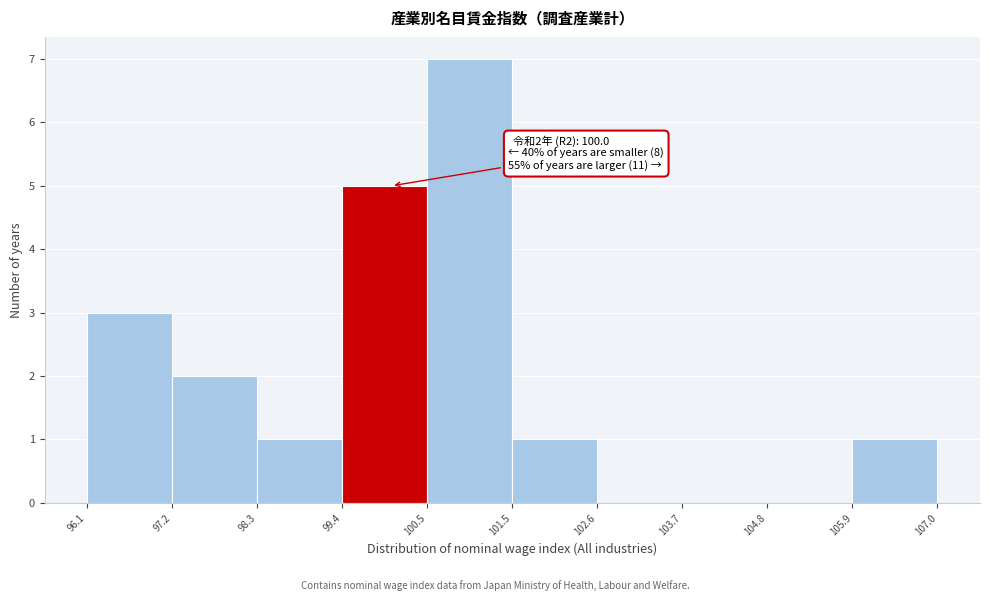

Which range on the x-axis has the tallest bar?

100.5 to 101.5